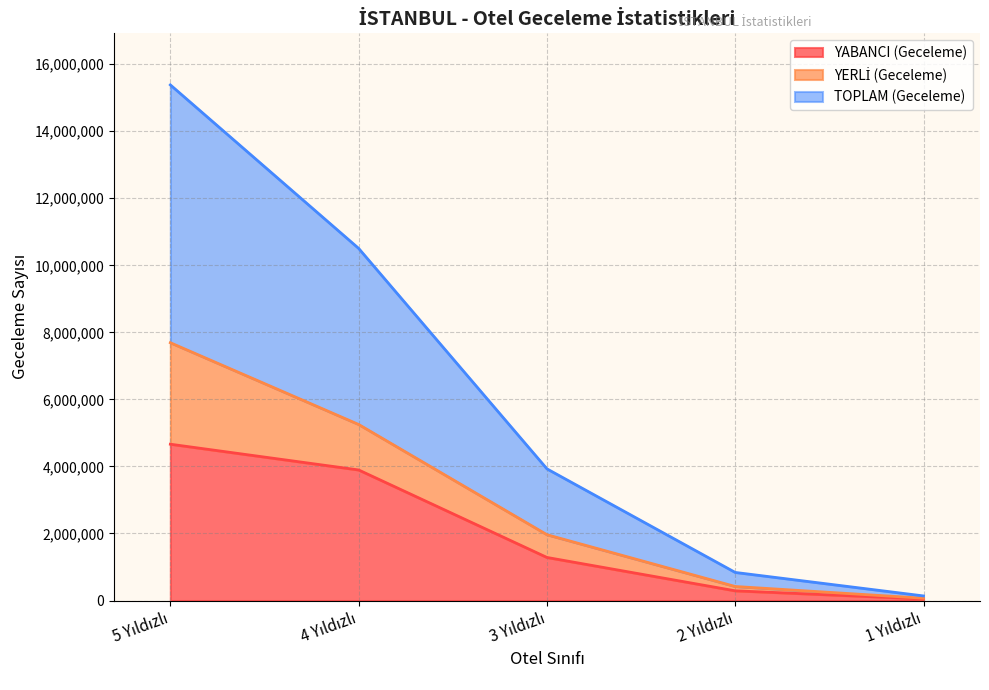

What is the highest value of the YABANCI (Geceleme) series?

4663512